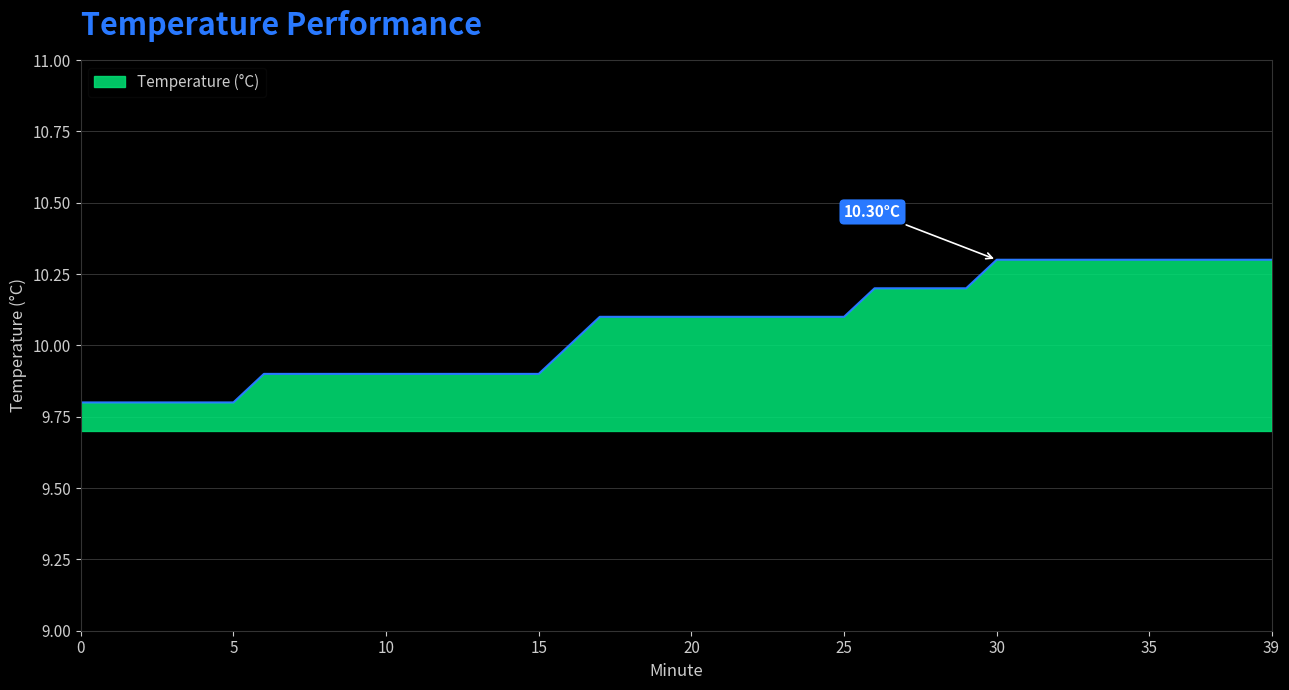

Reading left to right, transcribe all the data shown in this chart.

9.8	9.8	9.8	9.8	9.8	9.8	9.9	9.9	9.9	9.9	9.9	9.9	9.9	9.9	9.9	9.9	10.0	10.1	10.1	10.1	10.1	10.1	10.1	10.1	10.1	10.1	10.2	10.2	10.2	10.2	10.3	10.3	10.3	10.3	10.3	10.3	10.3	10.3	10.3	10.3